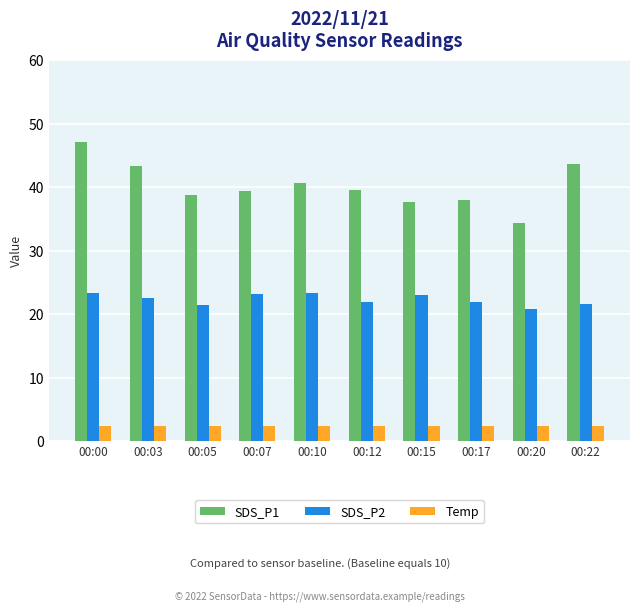

What is the minimum value for SDS_P2?

20.8